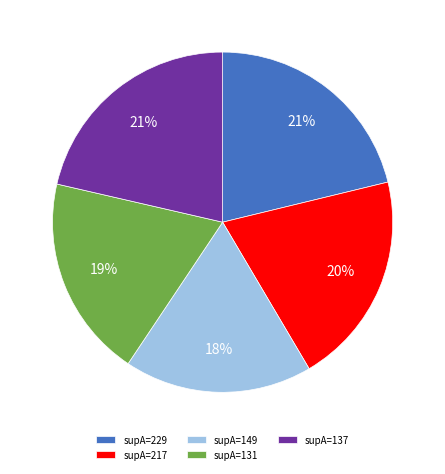

Is it true that supA=137 is 21% of the pie?

True